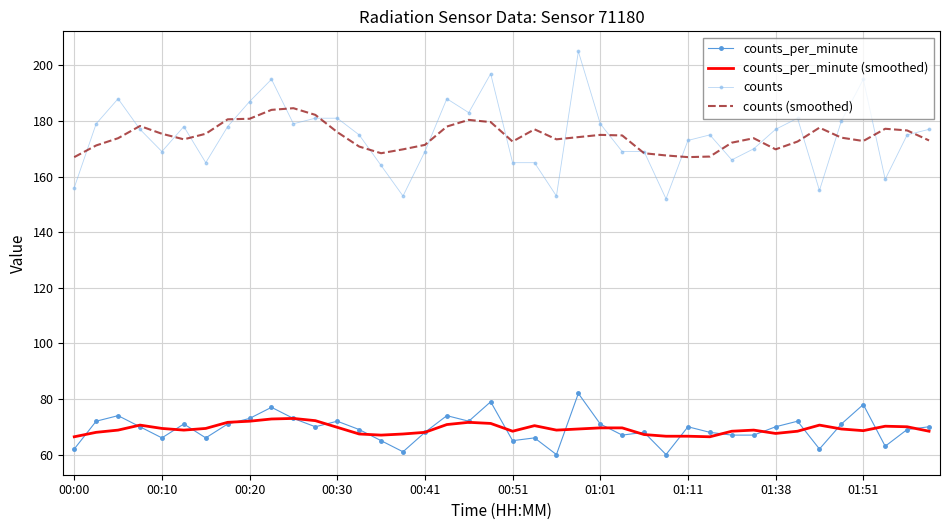

Which series has the largest range (max minus min)?

counts